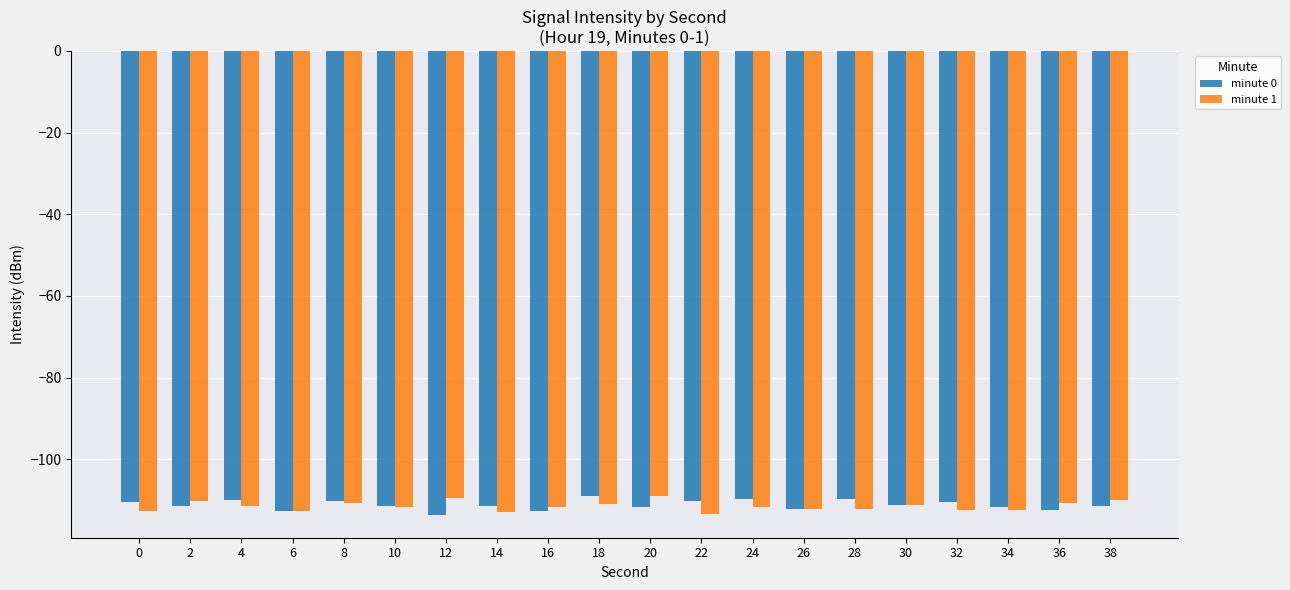

True or false: minute 0 has a value of -112.2 at 26.

True